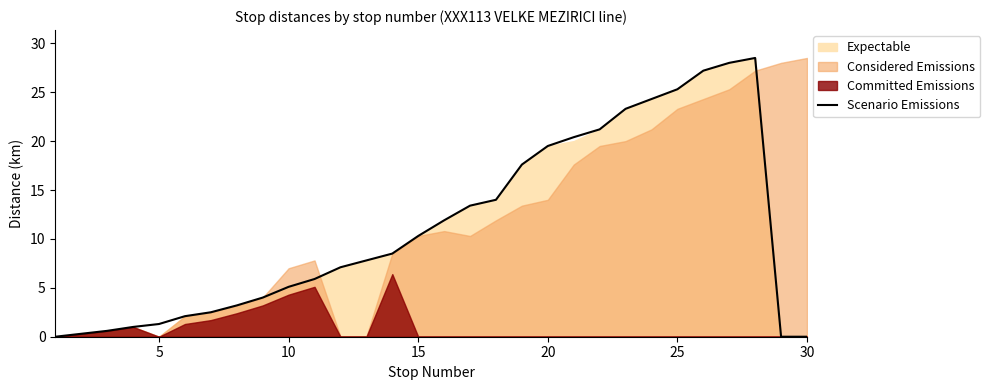

True or false: Scenario Emissions has a value of 19.5 at 20.

True